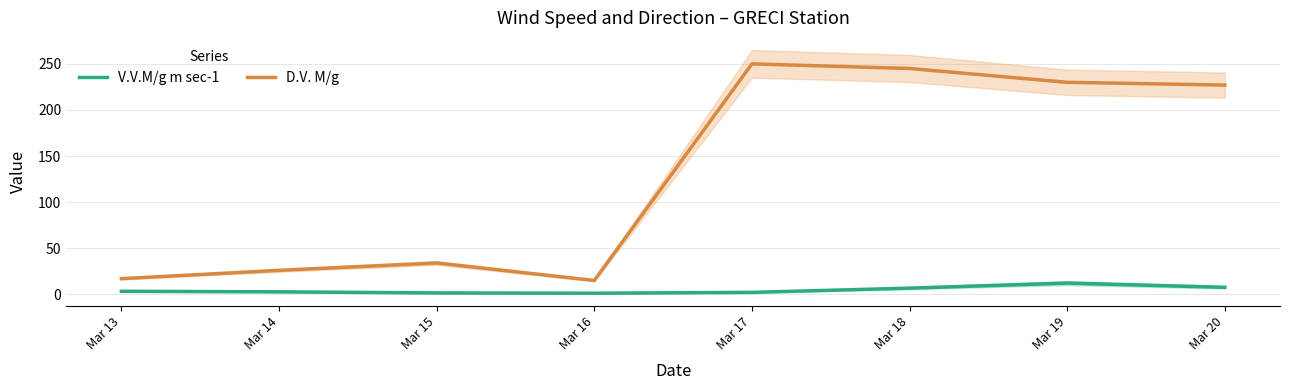

Which category has the highest value in the D.V. M/g series?

Mar 17